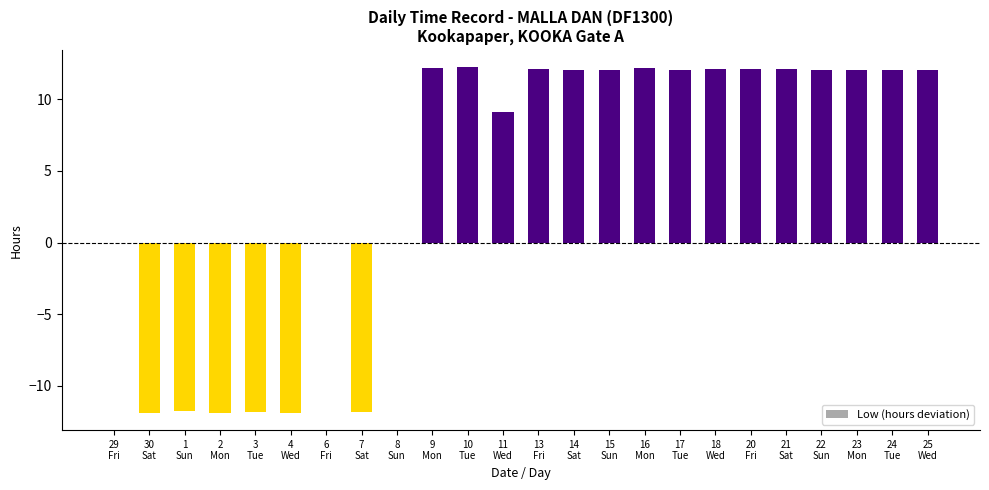

What is the sum of all values?

107.4